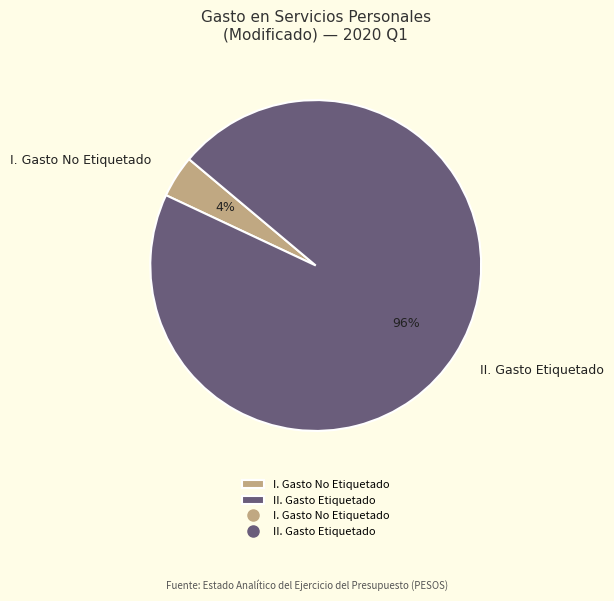

Which category has the biggest portion of the pie?

II. Gasto Etiquetado